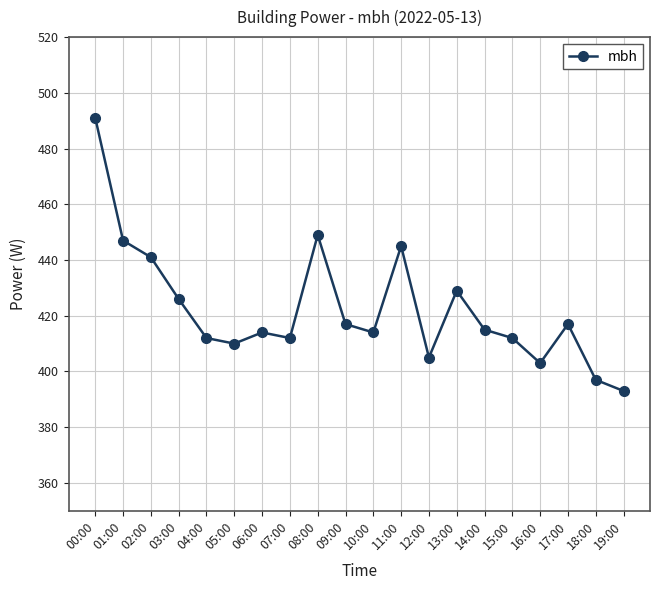

True or false: the data shows 185 at 09:00.

False